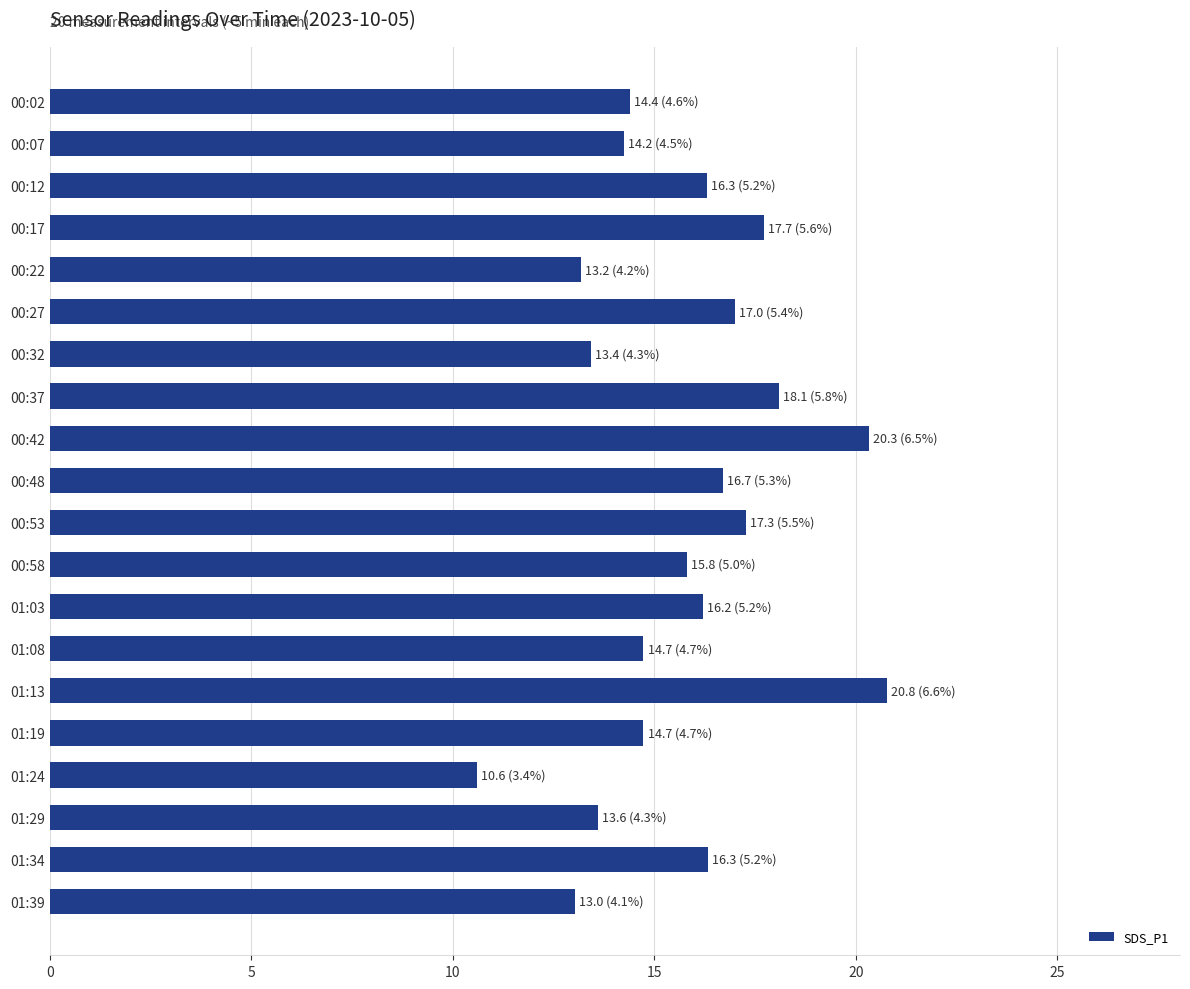

The chart shows a value of 29.3 at 00:17. True or false?

False